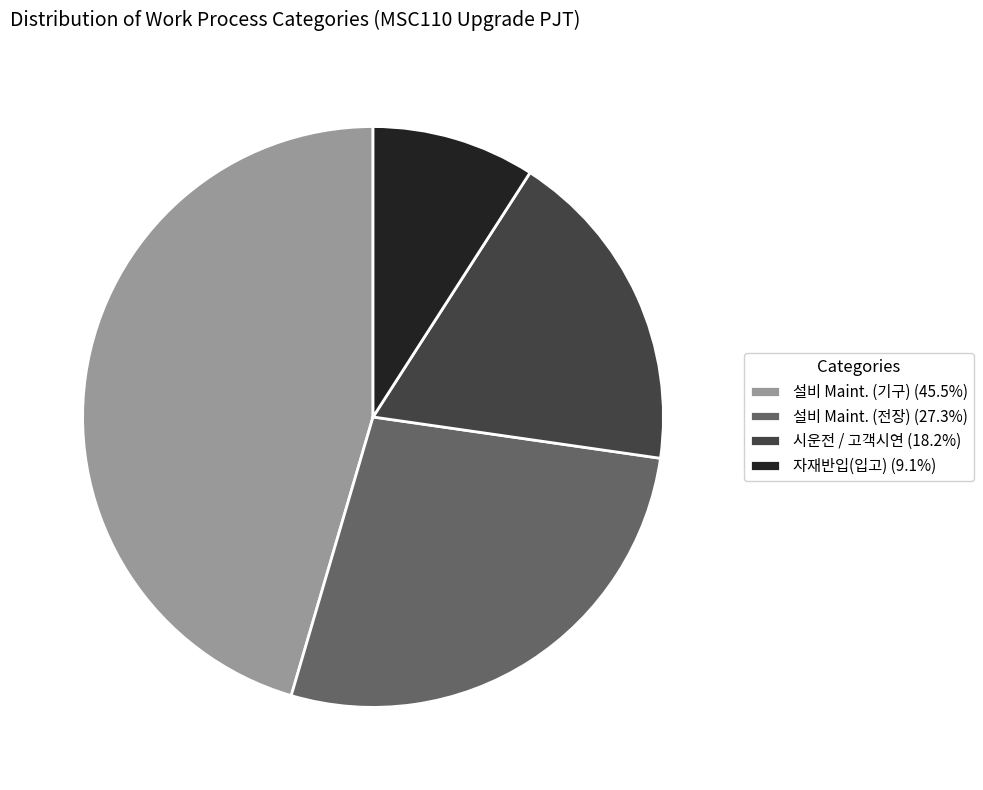

What is the ratio of the value at 자재반입(입고) (9.1%) to the value at 설비 Maint. (전장) (27.3%)?

0.3